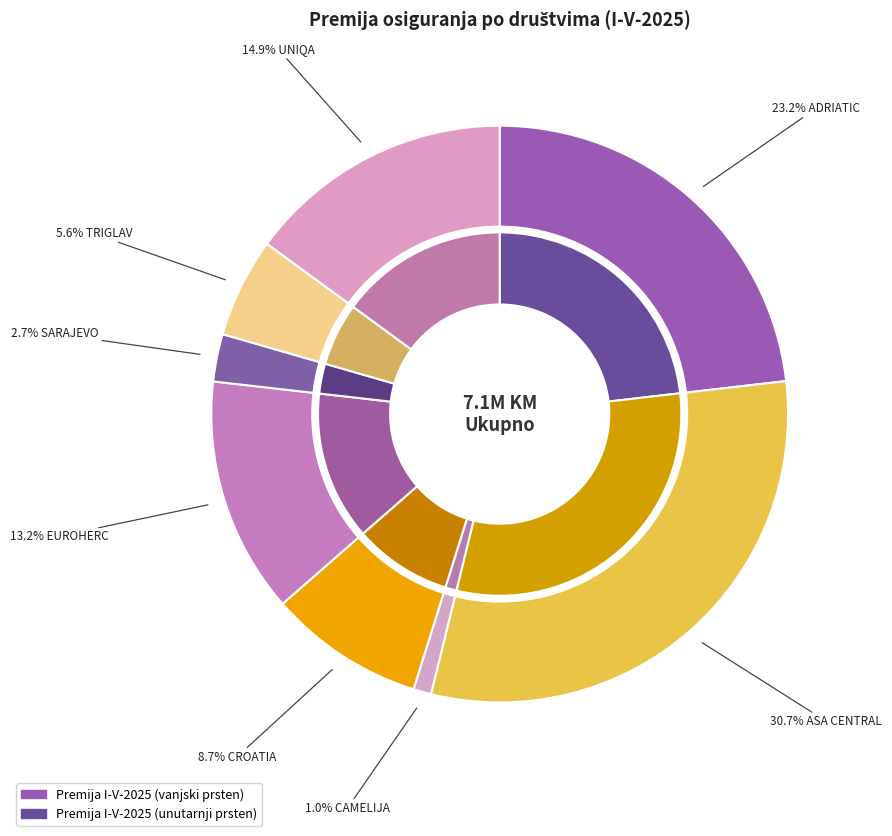

Is there any slice that represents more than half of the pie?

No